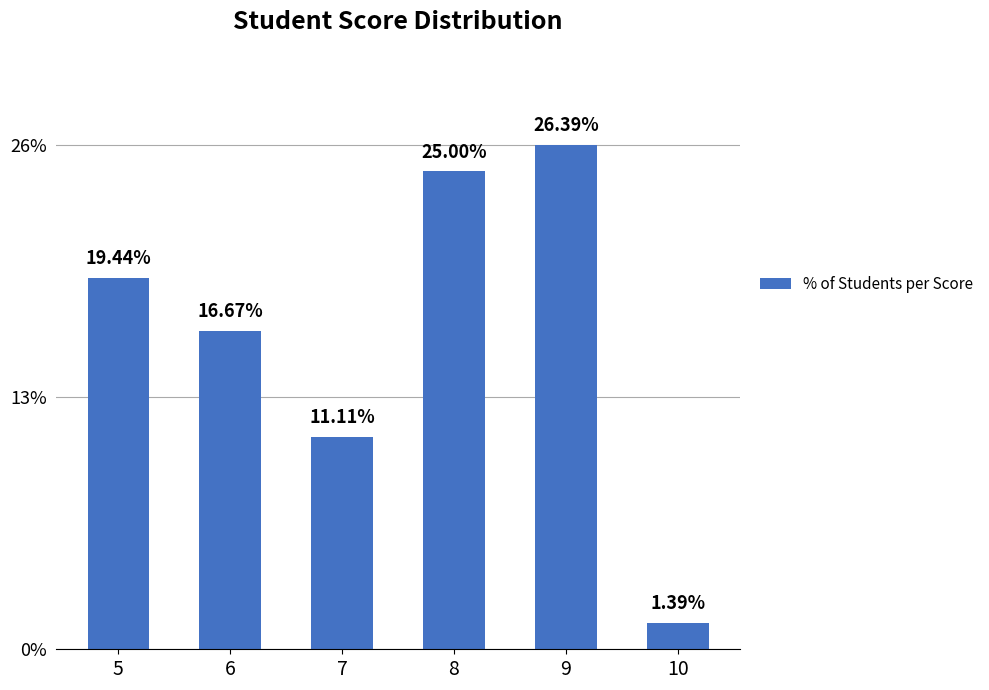

Does the chart contain stacked bars?

No